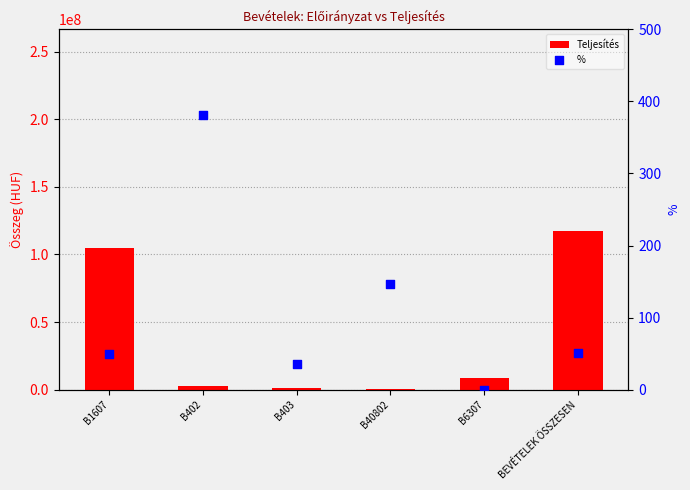

Which series has the largest total across all categories?

Teljesítés